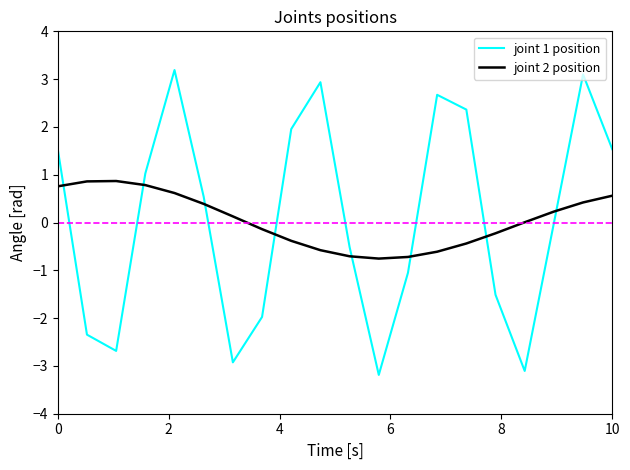

How many times do joint 2 position and joint 1 position cross each other?

8